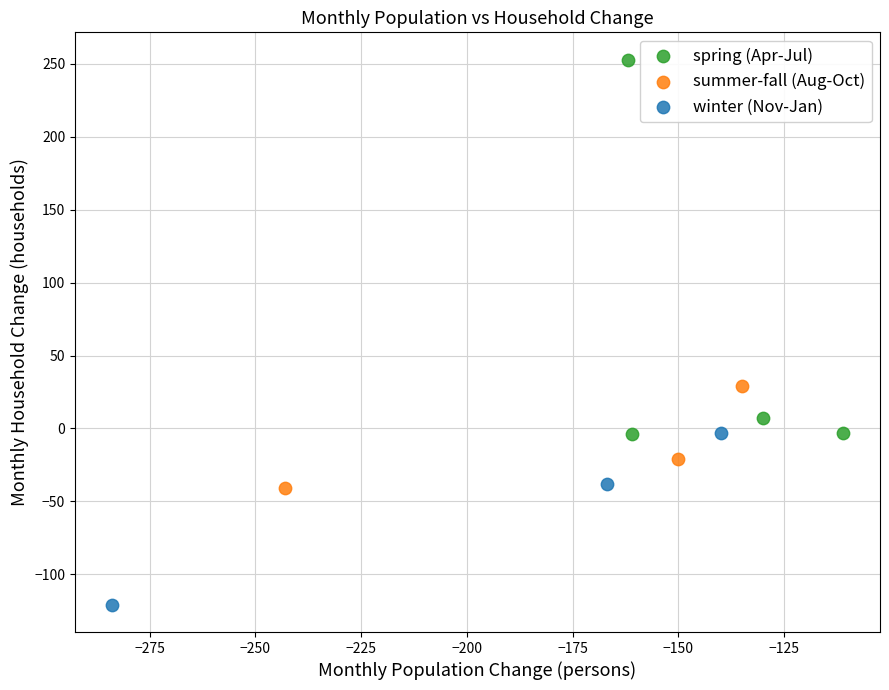

What are all the series names shown in the legend?

spring (Apr-Jul), summer-fall (Aug-Oct), winter (Nov-Jan)